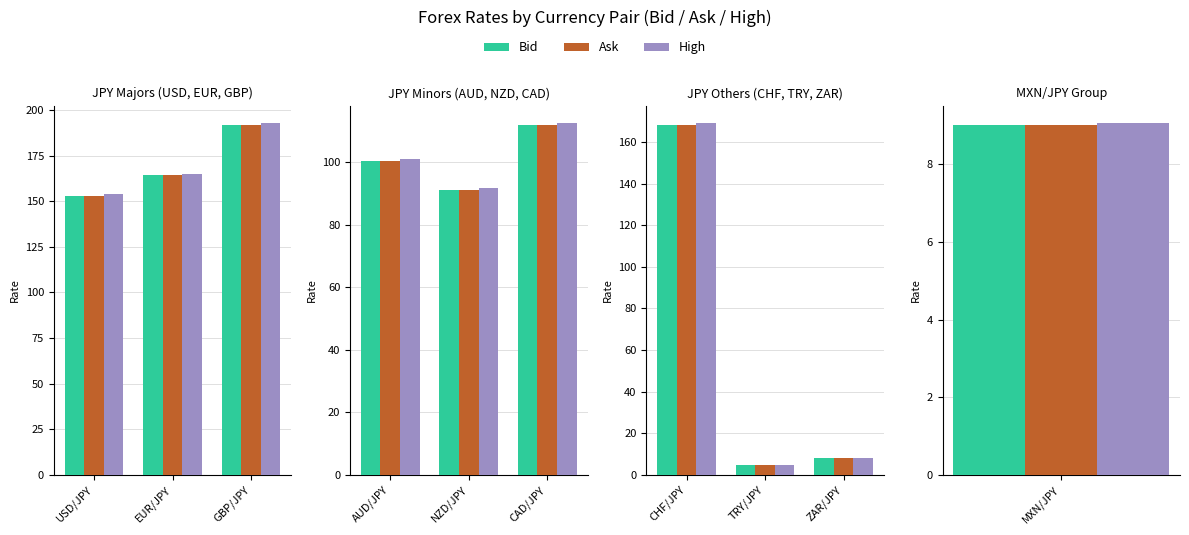

Rank the series by their maximum value, from highest to lowest.

High, Ask, Bid